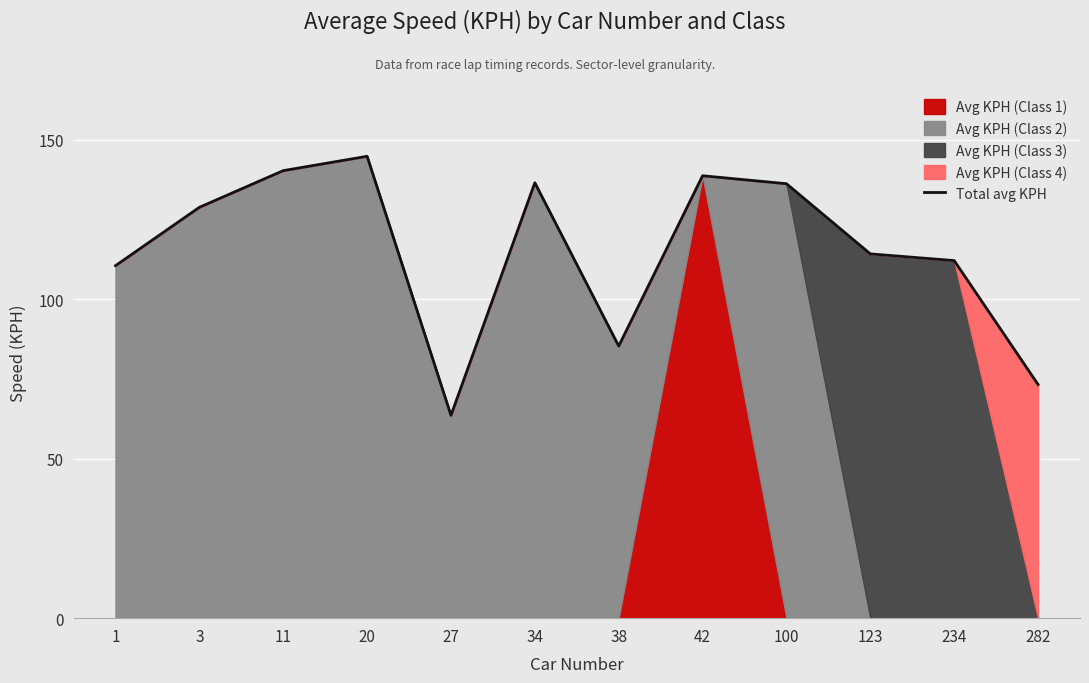

What is the value of the 5th point from the left?

63.6